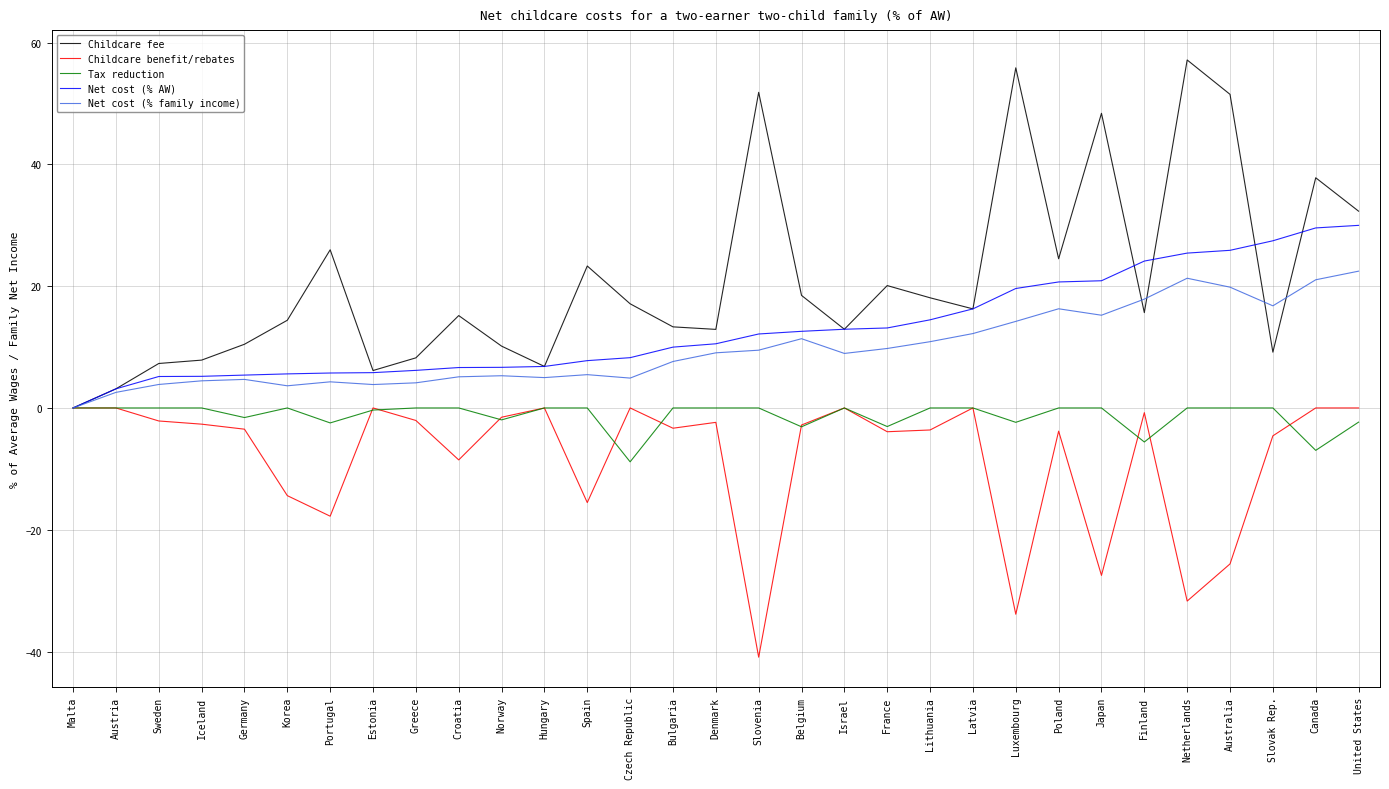

Rank the series at Canada from highest to lowest value.

Childcare fee, Net cost (% AW), Net cost (% family income), Childcare benefit/rebates, Tax reduction